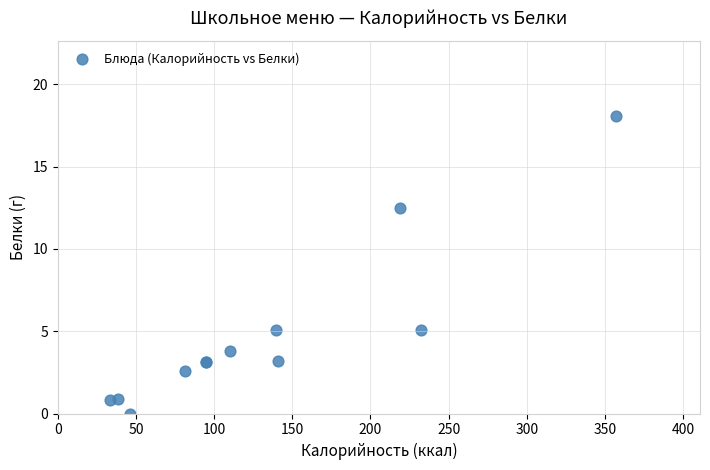

What Y value in the scatter plot is closest to 9?

12.5